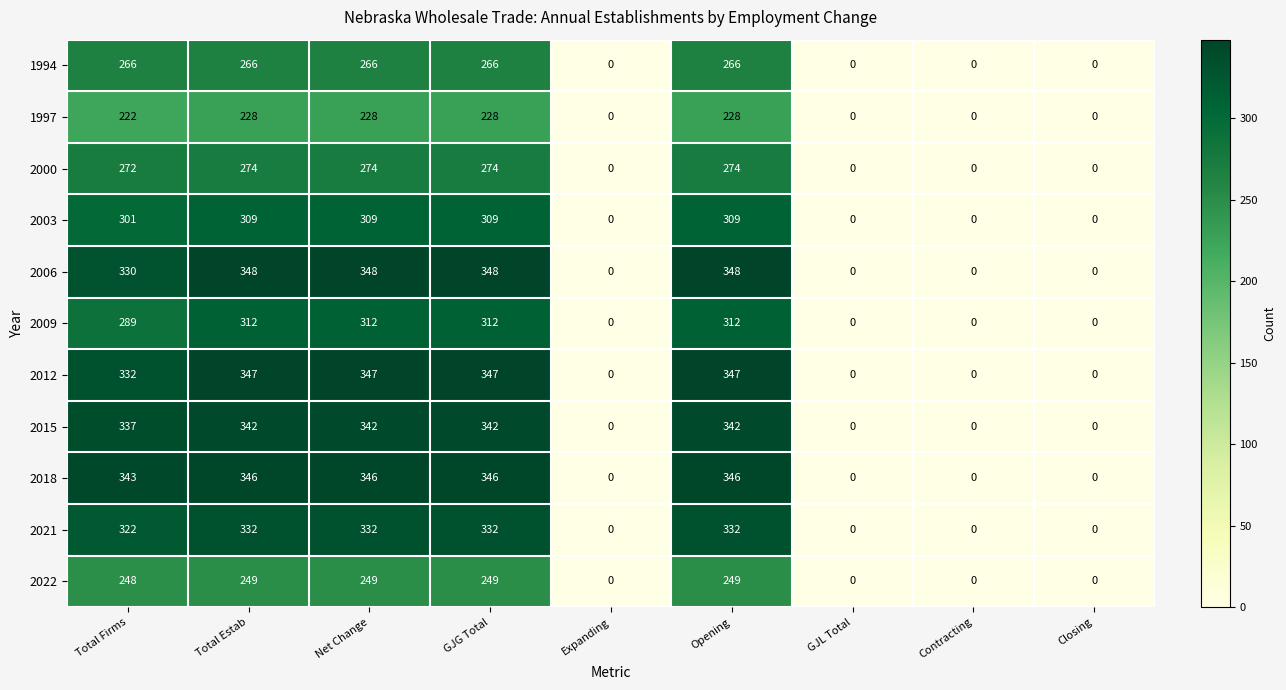

Is the value of 2018 at Total Estab greater than the value of 2009 at Net Change?

Yes